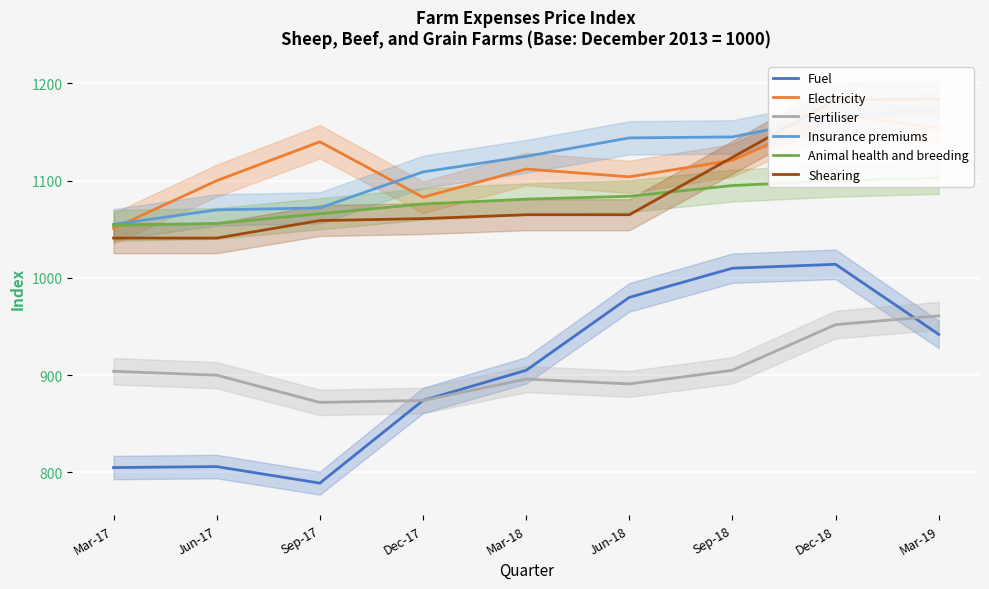

What is the label of the 7th point from the right?

Sep-17